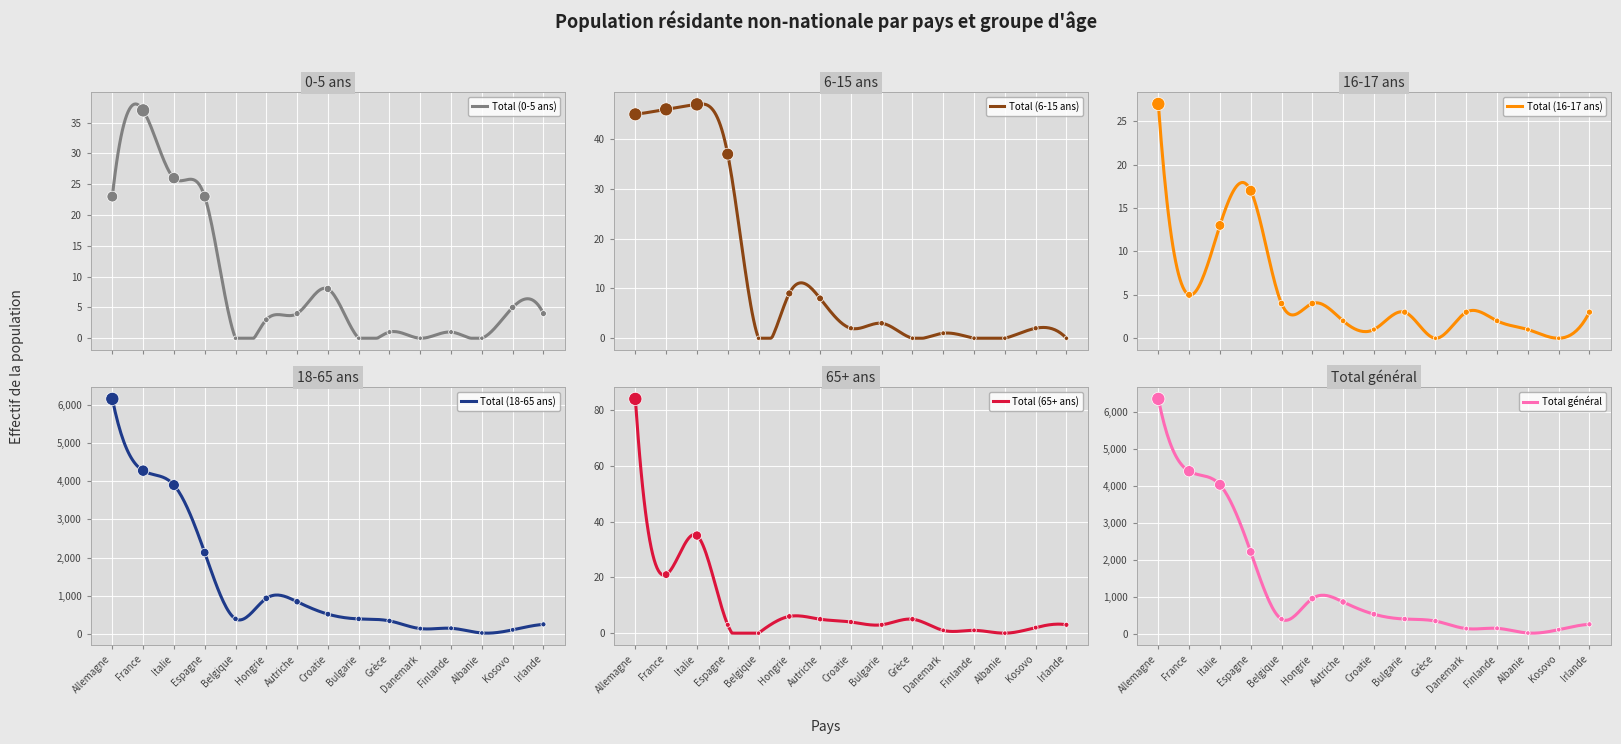

Is the value of Total (6-15 ans) at Finlande greater than the value of Total (18-65 ans) at Kosovo?

No